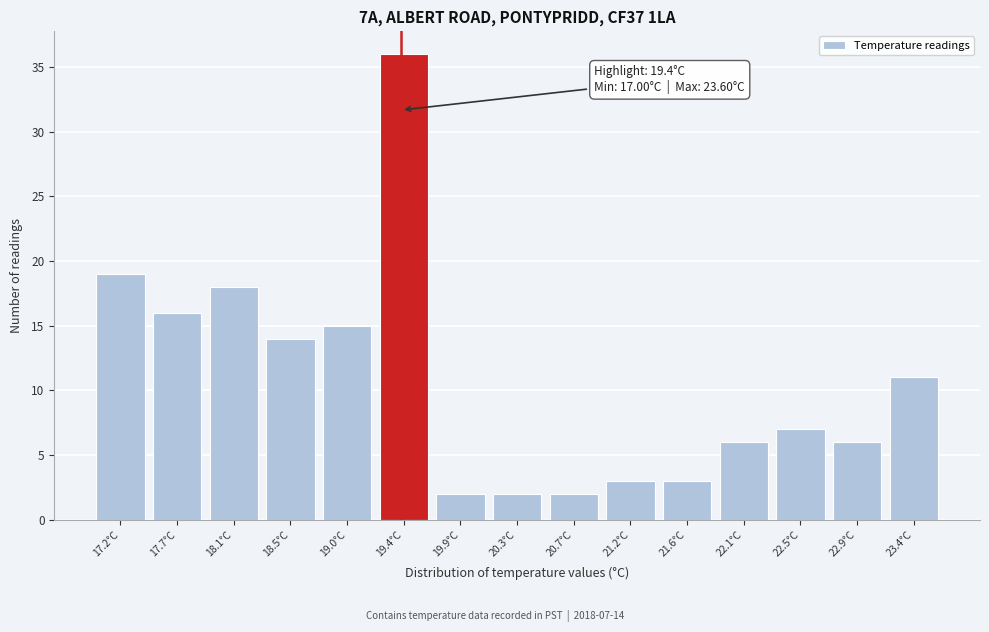

Over which range of the x-axis is the bar tallest?

19.20 to 19.64